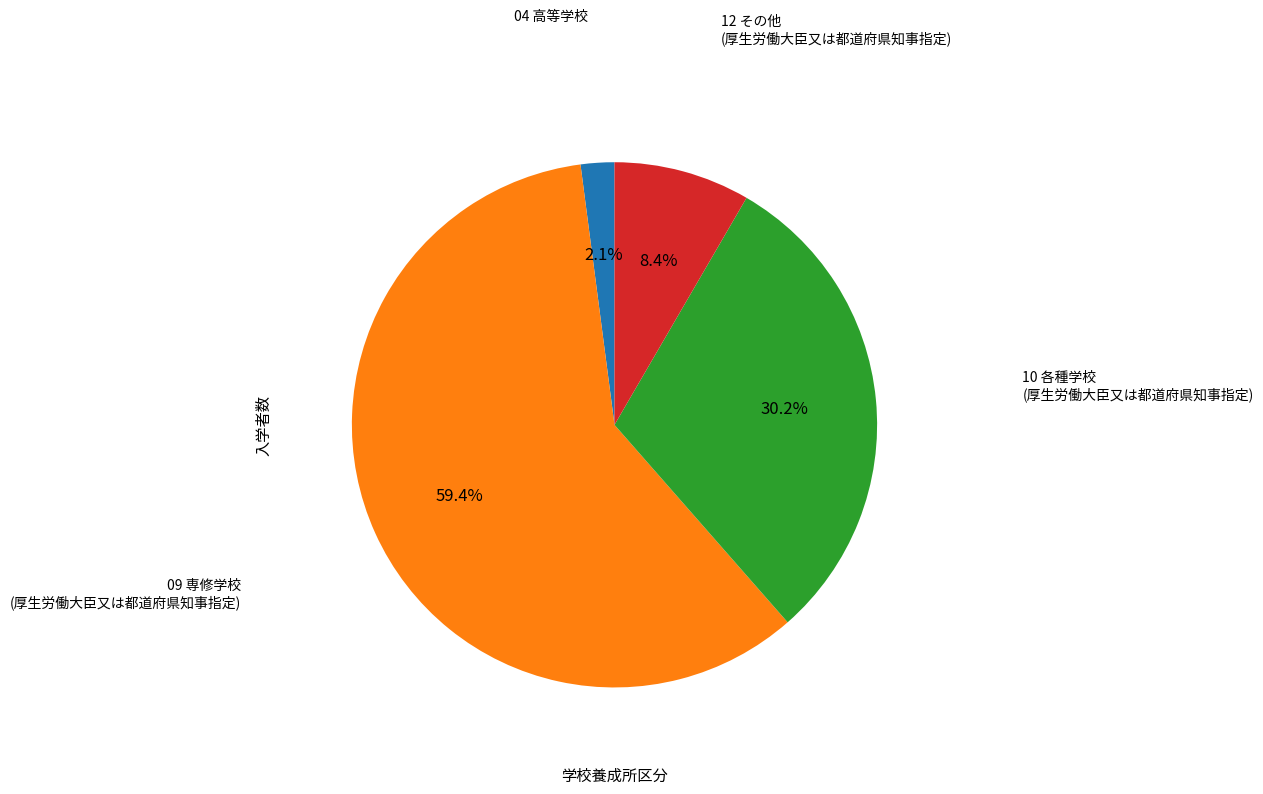

Is there a majority slice in this chart?

Yes